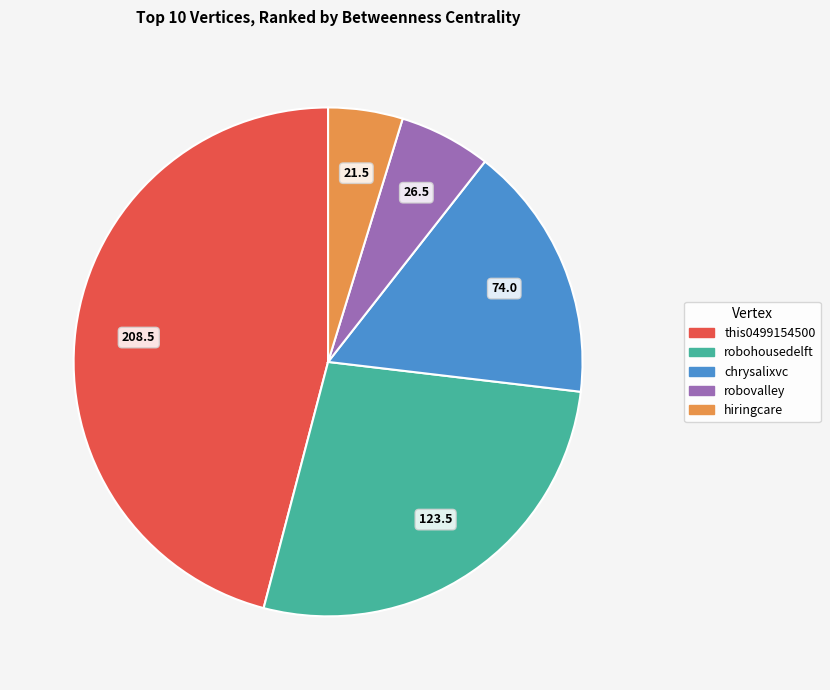

Is there a majority slice in this chart?

No